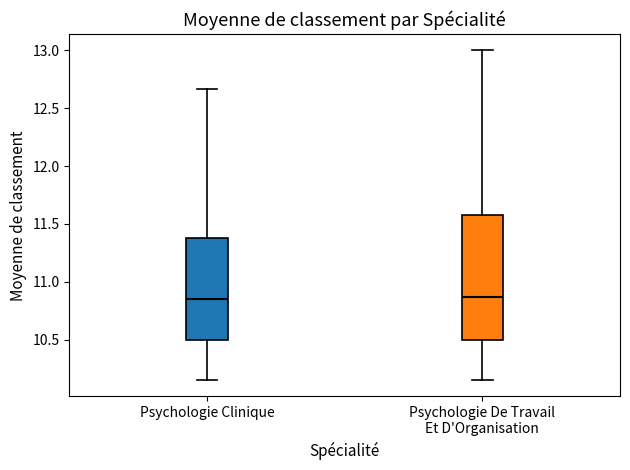

Reading left to right, read every box against the y-axis: the position of its median line, the range the box covers, and the ends of its whiskers. The values are not printed on the chart, so give them approximately, as read against the axis.

Psychologie Clinique: median 10.85, box 10.50 to 11.40, whiskers 10.15 to 12.65
Psychologie De Travail Et D'Organisation: median 10.85, box 10.50 to 11.60, whiskers 10.15 to 13.00